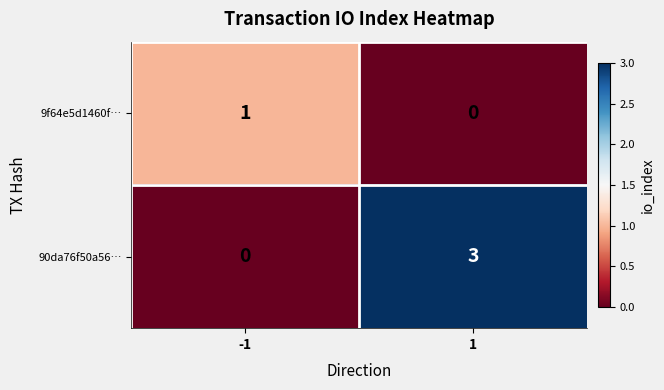

Which series has the largest total across all categories?

90da76f50a56…